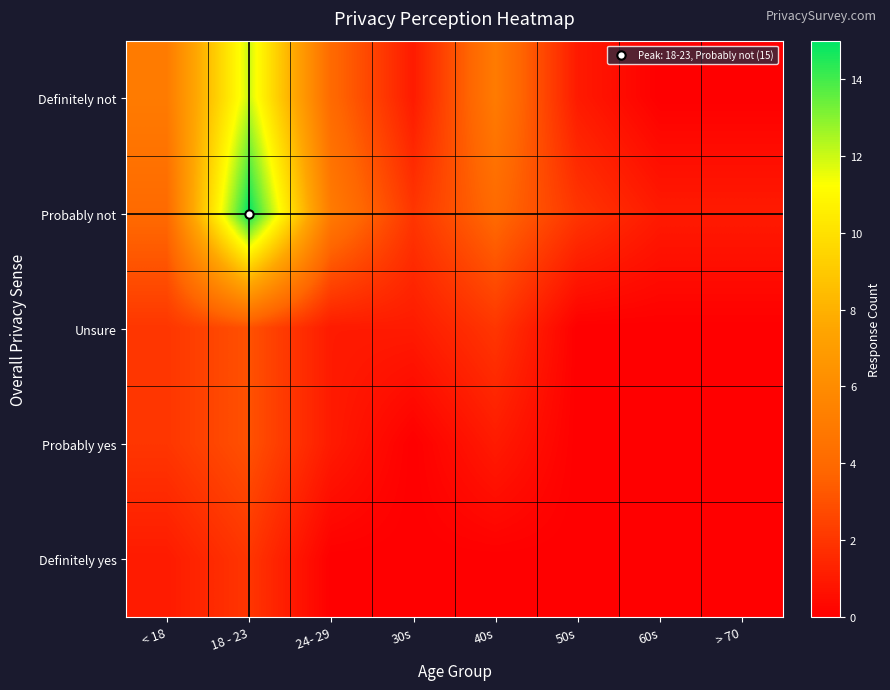

Rank the series at 24- 29 from highest to lowest value.

Probably not, Definitely not, Unsure, Probably yes, Definitely yes